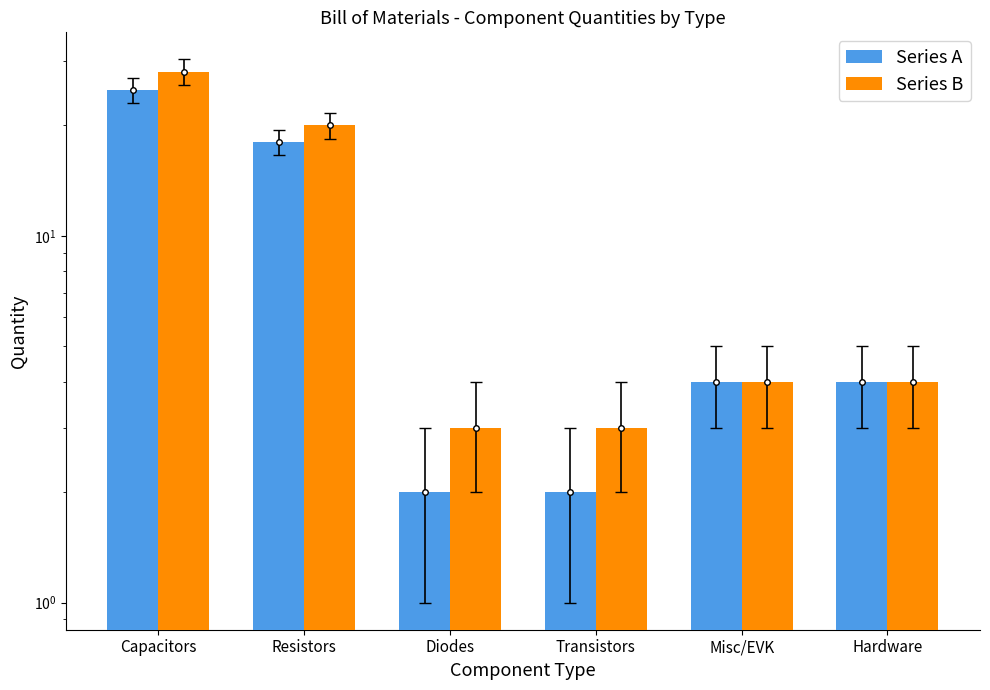

What is the average value of the Series A series?

9